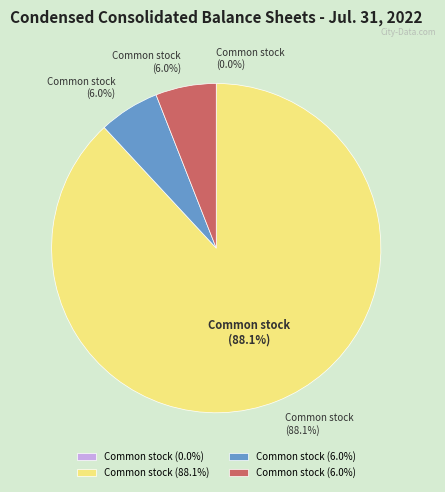

How many slices are in this pie chart?

4